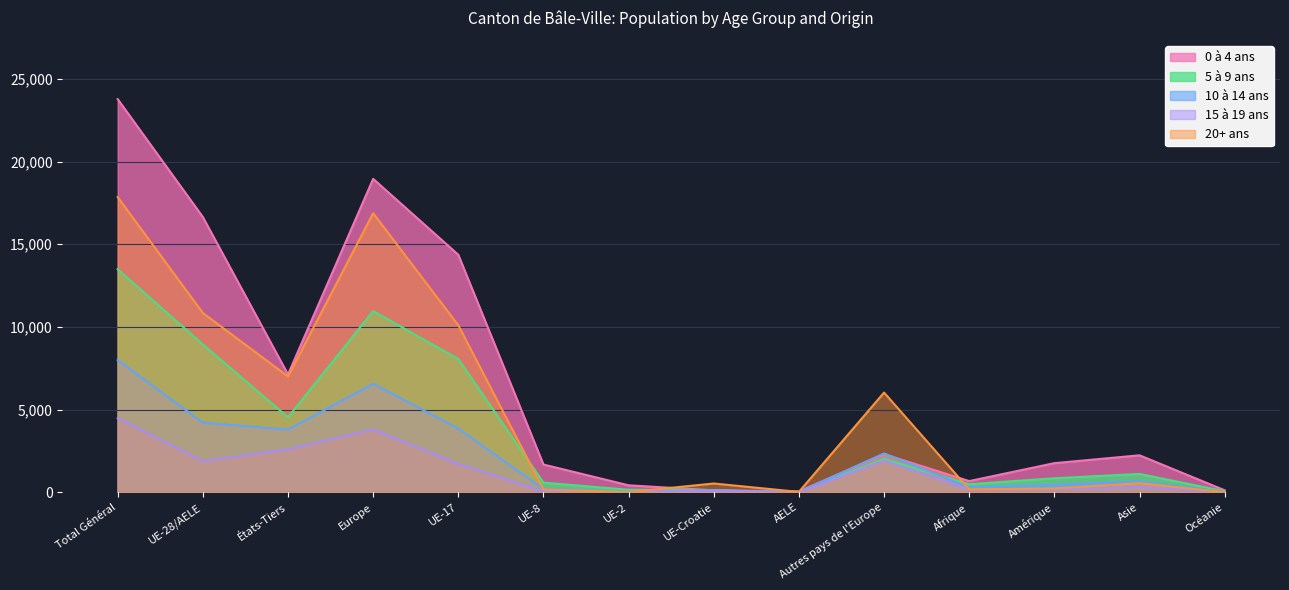

How many lines are shown in the chart?

5